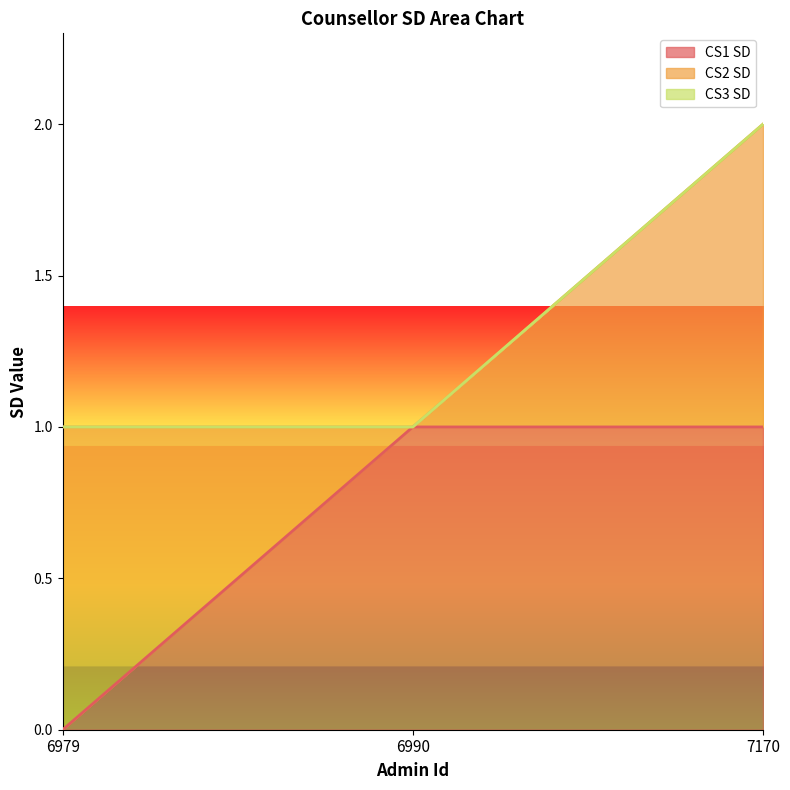

The value of CS1 SD at 6990 is 0. True or false?

False